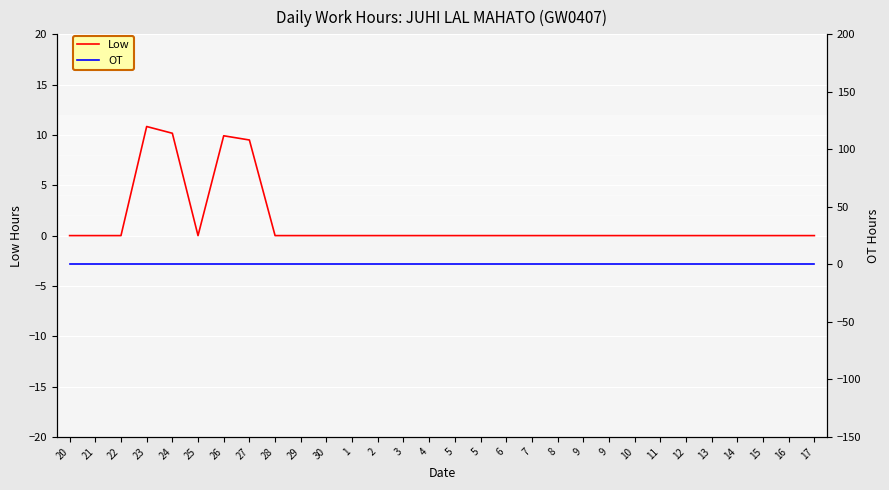

At which category does Low reach its first local valley?

25